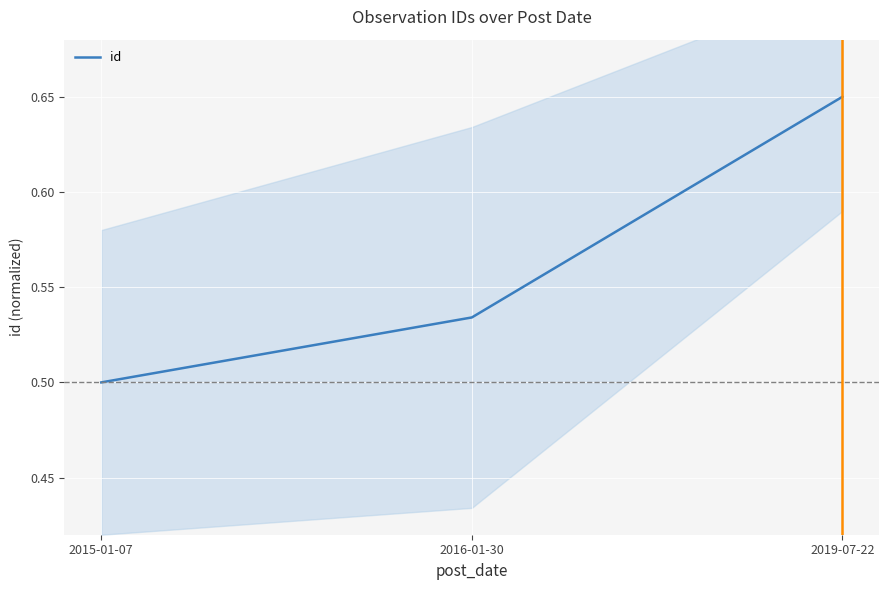

What is the label of the 2nd point from the right?

2016-01-30